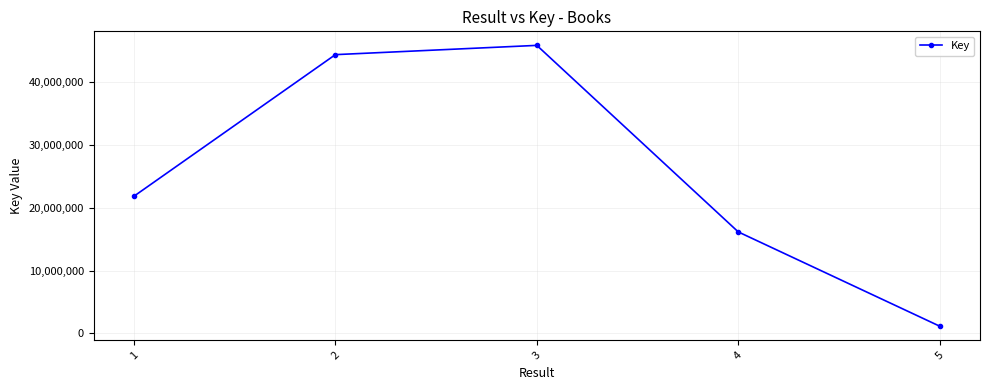

The chart shows a value of 1143805 at 5. True or false?

True